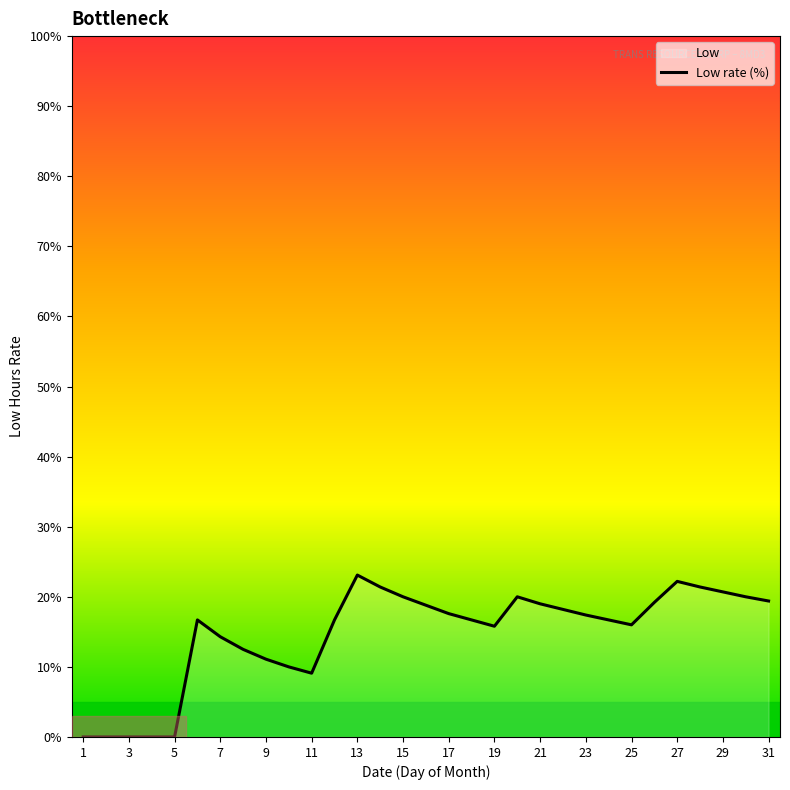

What is the approximate value at 29?

20.7